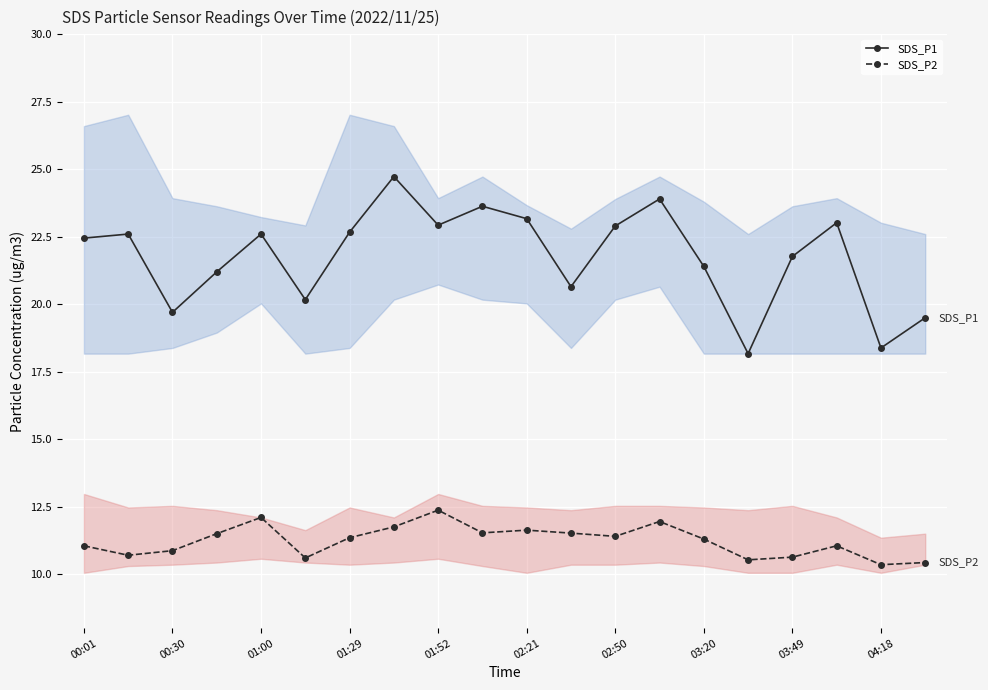

The SDS_P1 series shows 21.8 at 03:49. True or false?

True